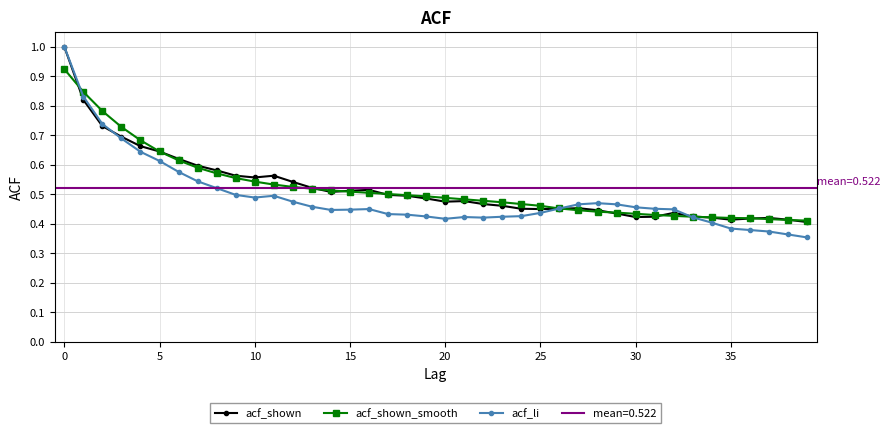

What is the sum of all acf_shown values?

20.9